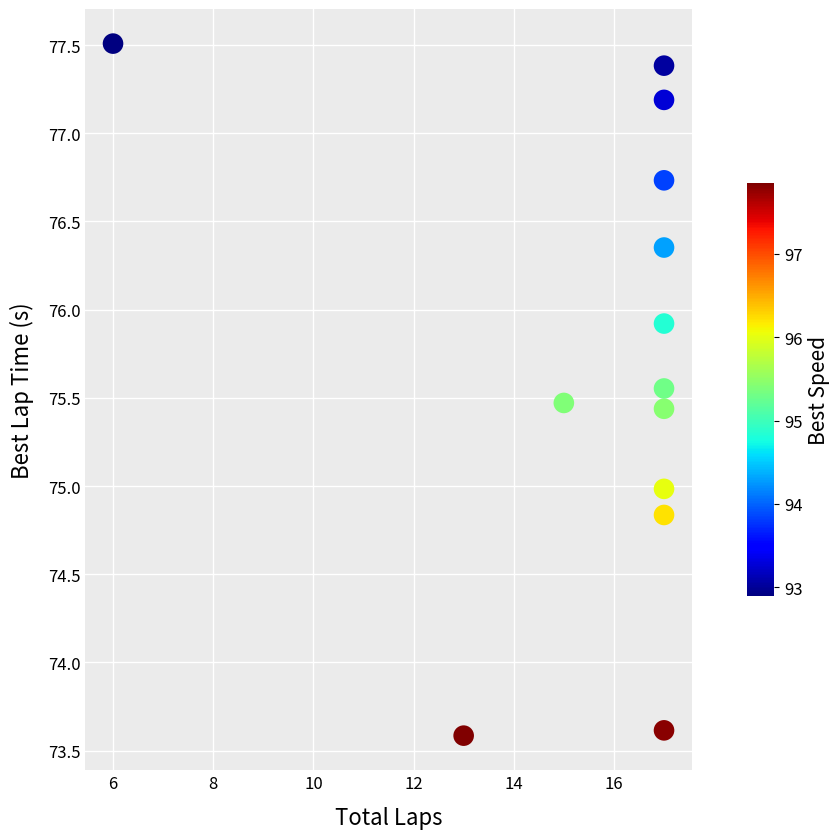

What is the range of X values (max minus min)?

11.0